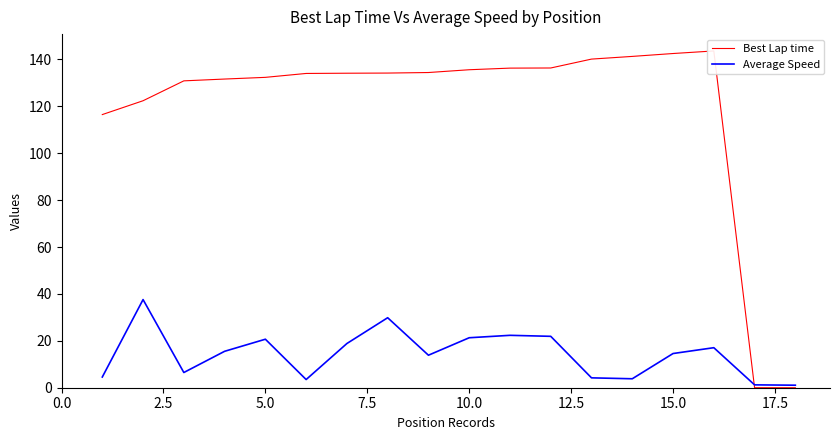

How many values in the Average Speed series are below 15?

9